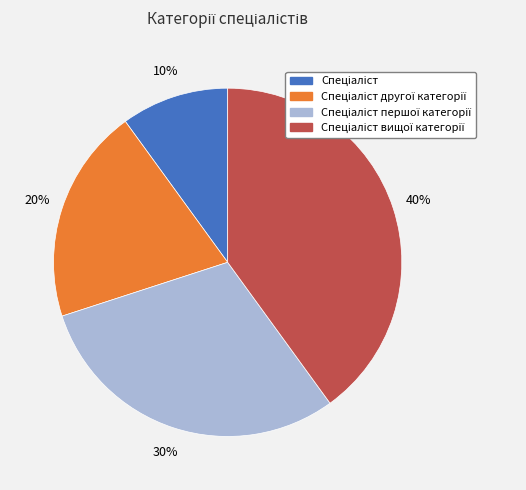

How many segments does this pie chart have?

4